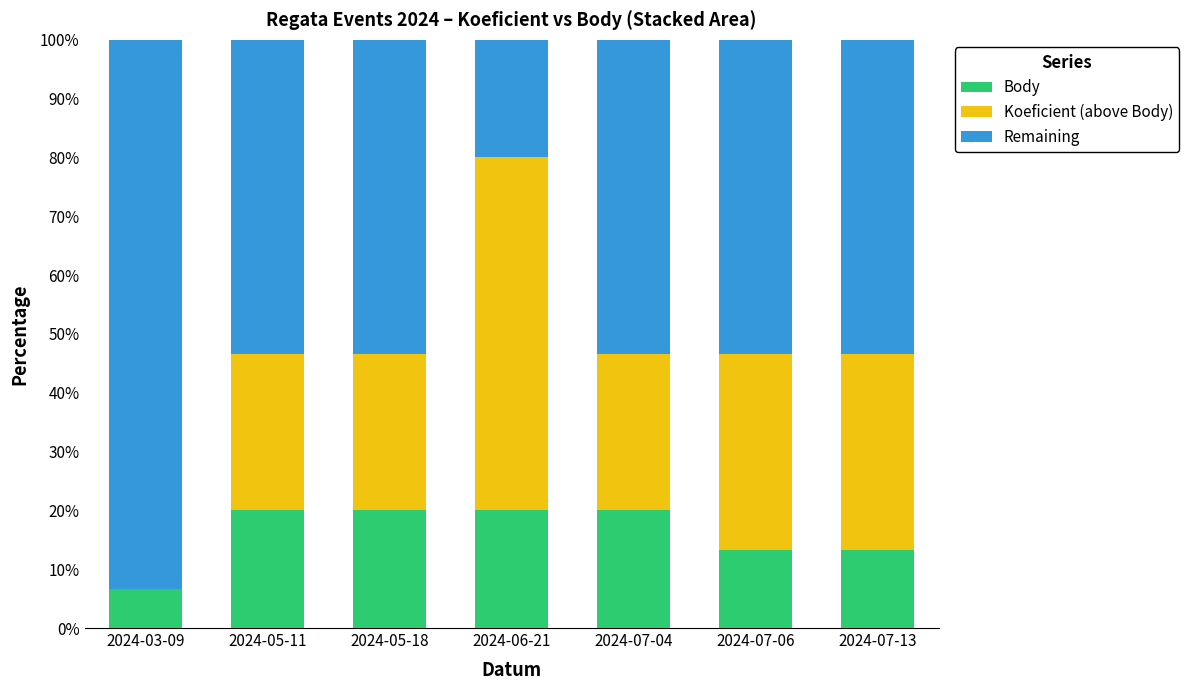

What is the total value across all series at 2024-07-13?

100.0